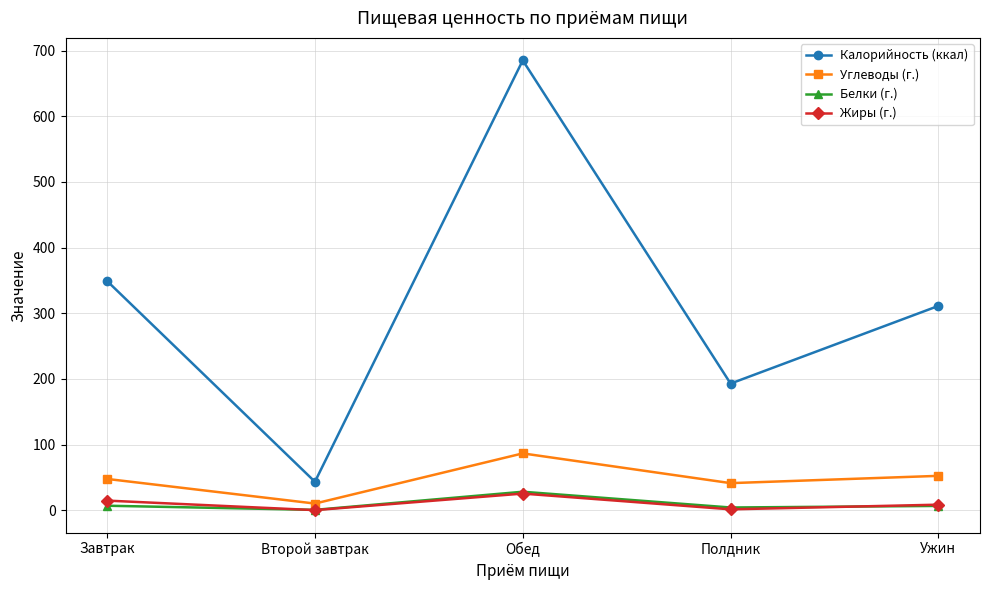

What are all the series names shown in the legend?

Калорийность (ккал), Углеводы (г.), Белки (г.), Жиры (г.)